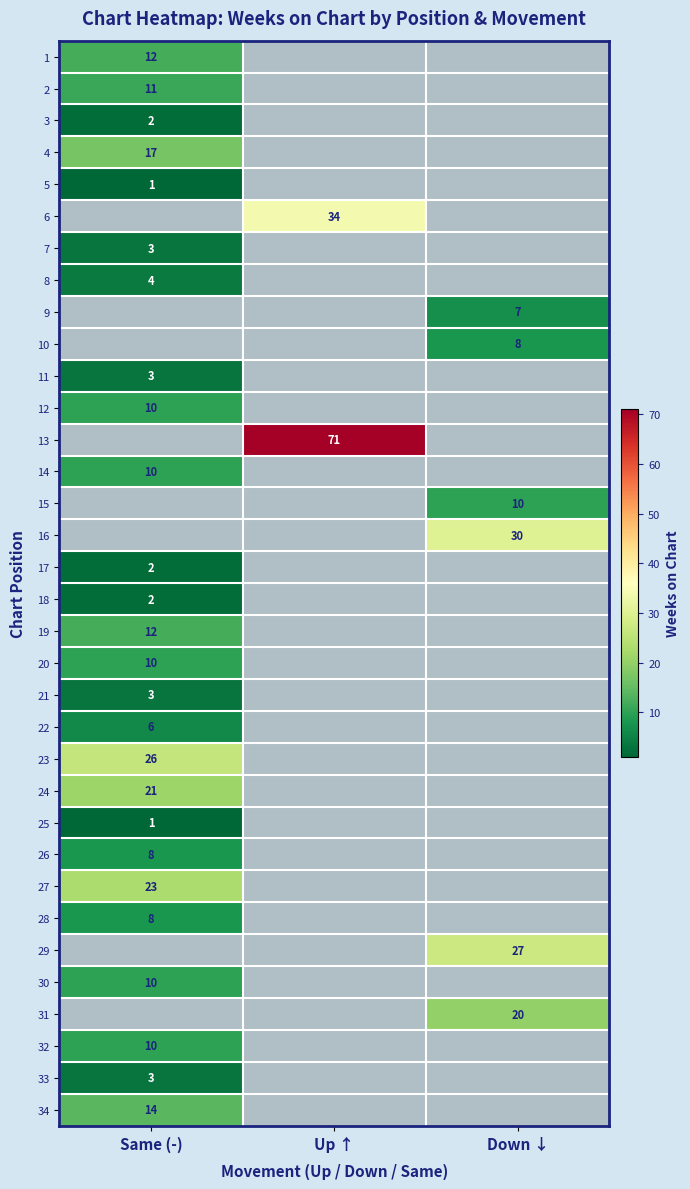

Is it true that 8 equals 4 at Same (-)?

True